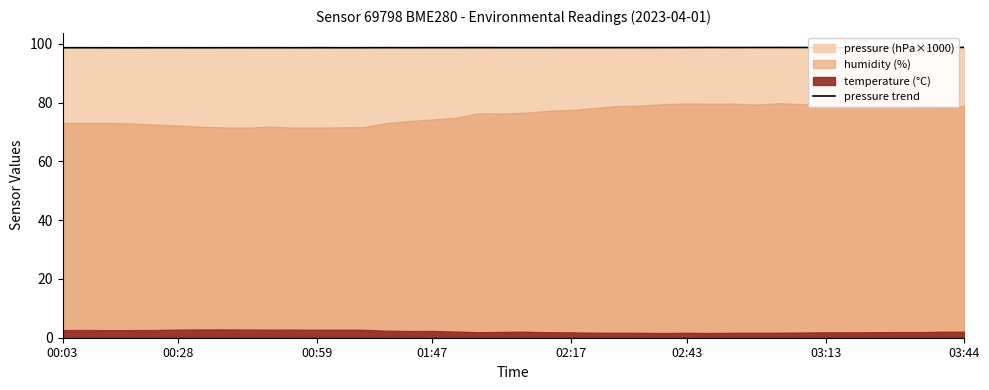

What is the change in value from 02:17 to 27?

+0.1